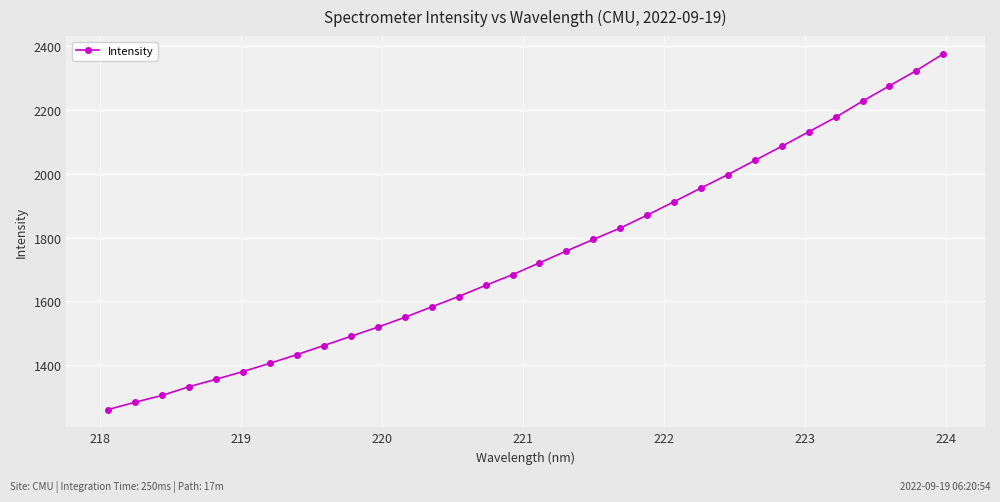

What is the sum of all values?

55784.7